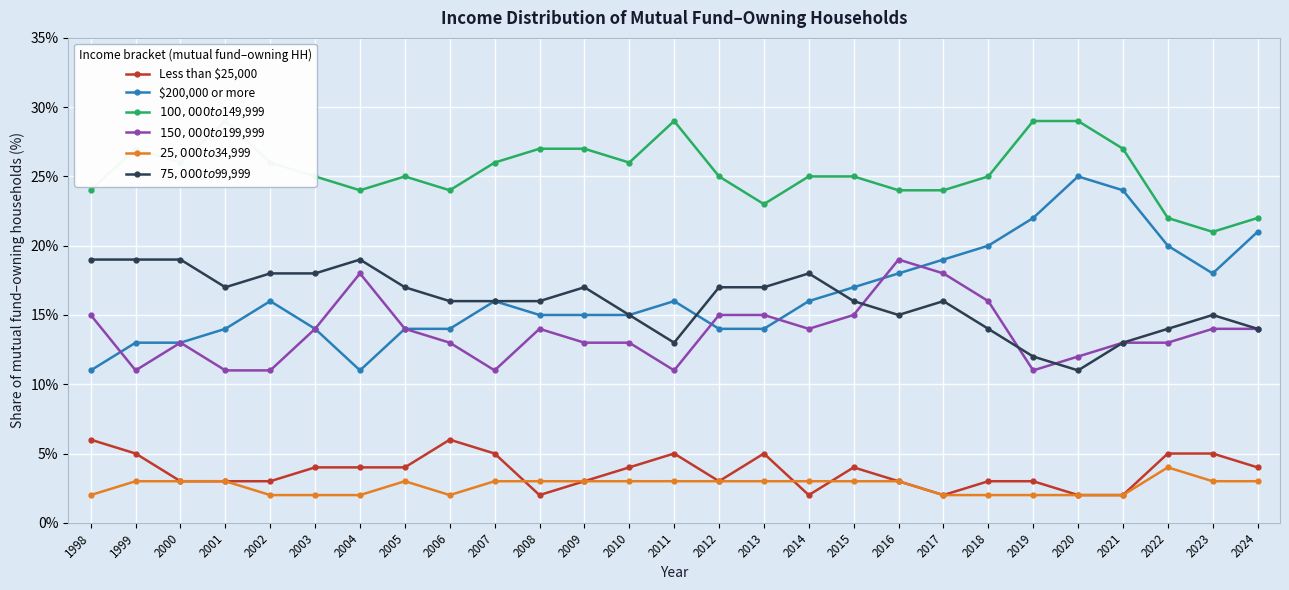

Rank the series by their maximum value, from highest to lowest.

$100,000 to $149,999, $200,000 or more, $150,000 to $199,999, $75,000 to $99,999, Less than $25,000, $25,000 to $34,999